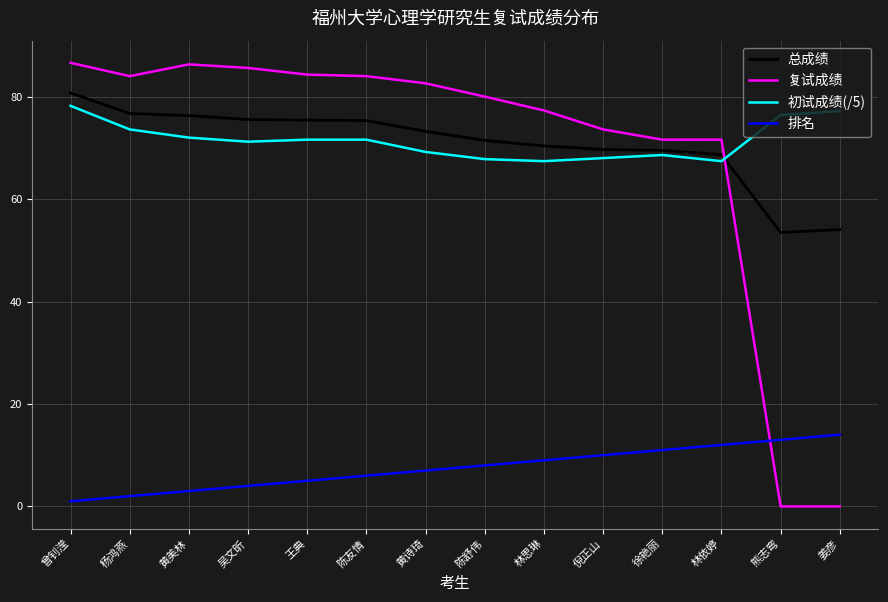

True or false: 复试成绩 has a value of -53.2 at 熊志弯.

False